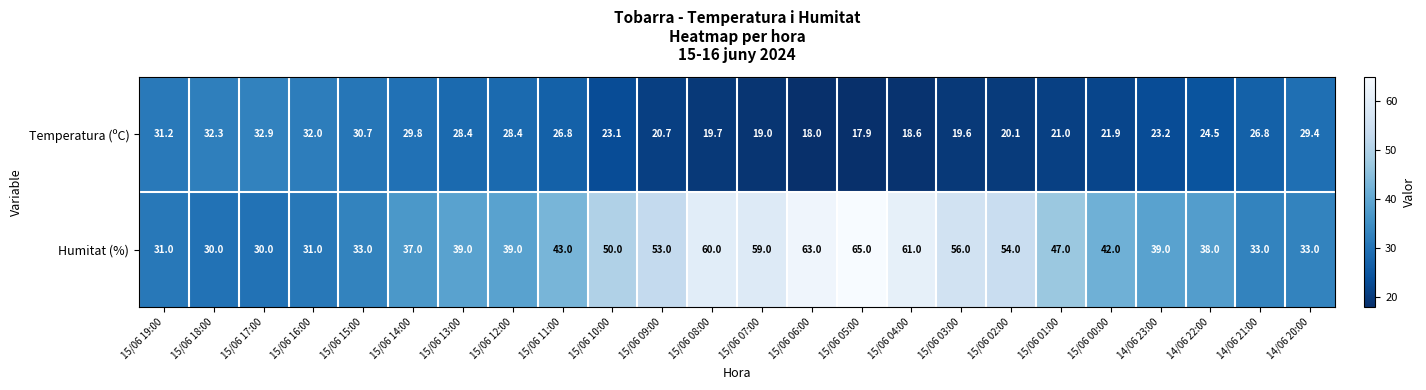

At how many categories does at least one series exceed 64?

1